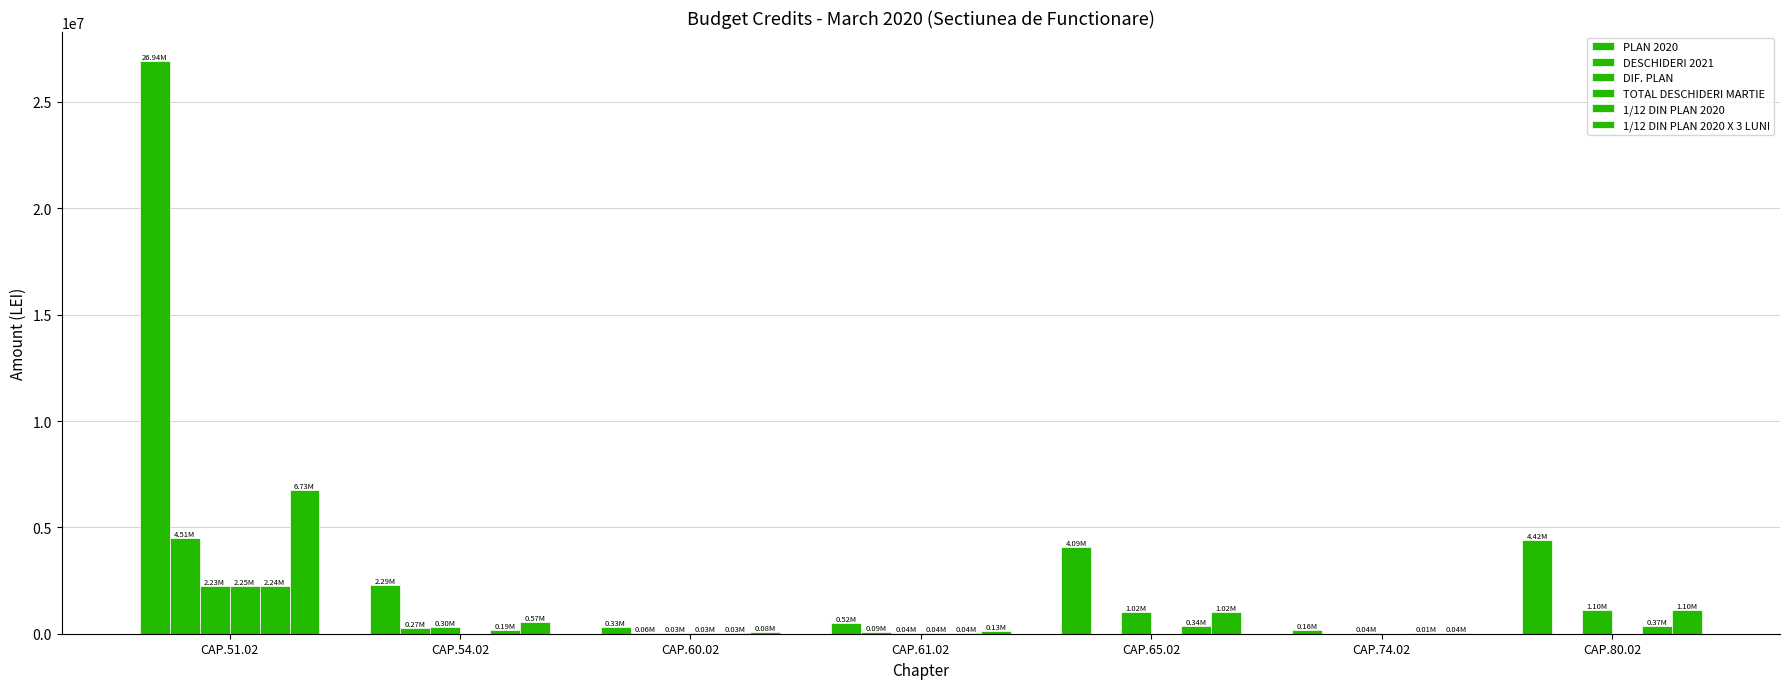

Reading left to right, what are all the values shown in this chart?

PLAN 2020: 26939450.0	2286550.0	330000.0	516000.0	4087000.0	161000.0	4416000.0
DESCHIDERI 2021: 4508500.0	270080.0	55000.0	86000.0	0.0	0.0	0.0
DIF. PLAN: 2226362.5	301557.5	27500.0	43000.0	1021750.0	40250.0	1104000.0
TOTAL DESCHIDERI MARTIE: 2254260.0	0.0	27500.0	43000.0	0.0	0.0	0.0
1/12 DIN PLAN 2020: 2244954.2	190545.8	27500.0	43000.0	340583.3	13416.7	368000.0
1/12 DIN PLAN 2020 X 3 LUNI: 6734862.5	571637.5	82500.0	129000.0	1021750.0	40250.0	1104000.0